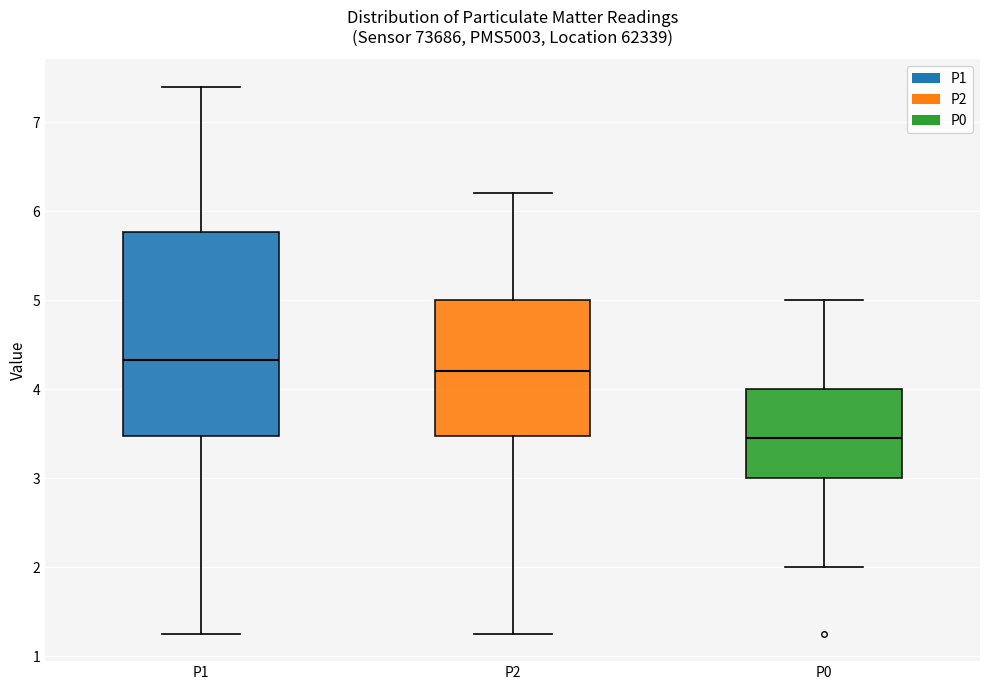

Reading left to right, transcribe this box plot: for each box, give where its median line is, the range the box spans, and where its two whiskers end, as read against the y-axis. The values are not printed on the chart, so give them approximately, as read against the axis.

P1: median 4.3, box 3.5 to 5.8, whiskers 1.3 to 7.4
P2: median 4.2, box 3.5 to 5.0, whiskers 1.3 to 6.2
P0: median 3.5, box 3.0 to 4.0, whiskers 2.0 to 5.0